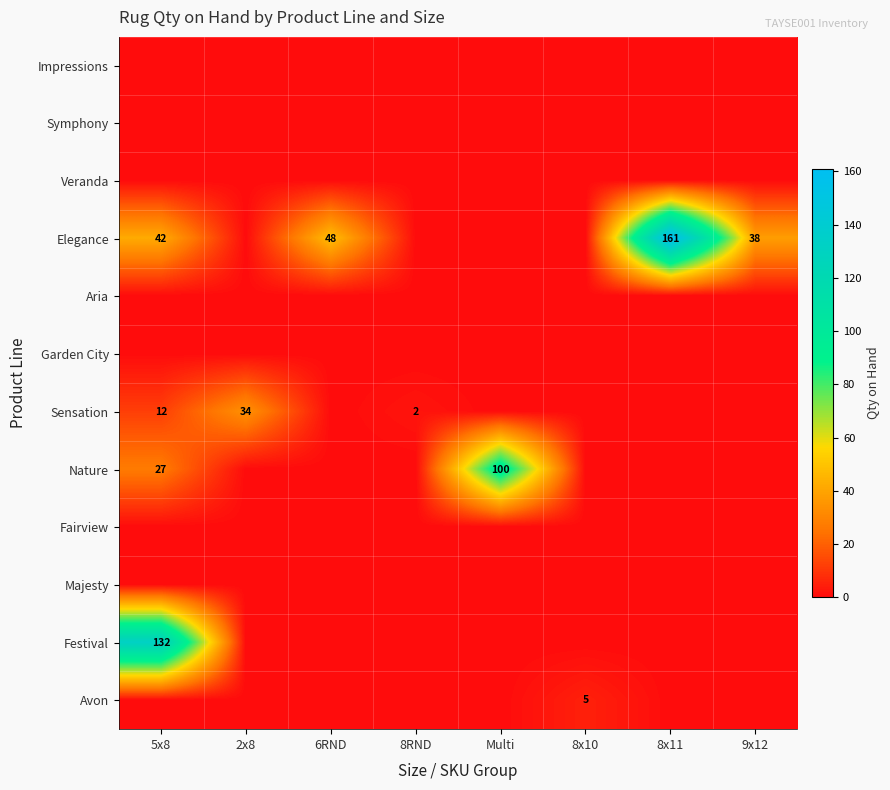

At which category is the sum across all series the highest?

5x8